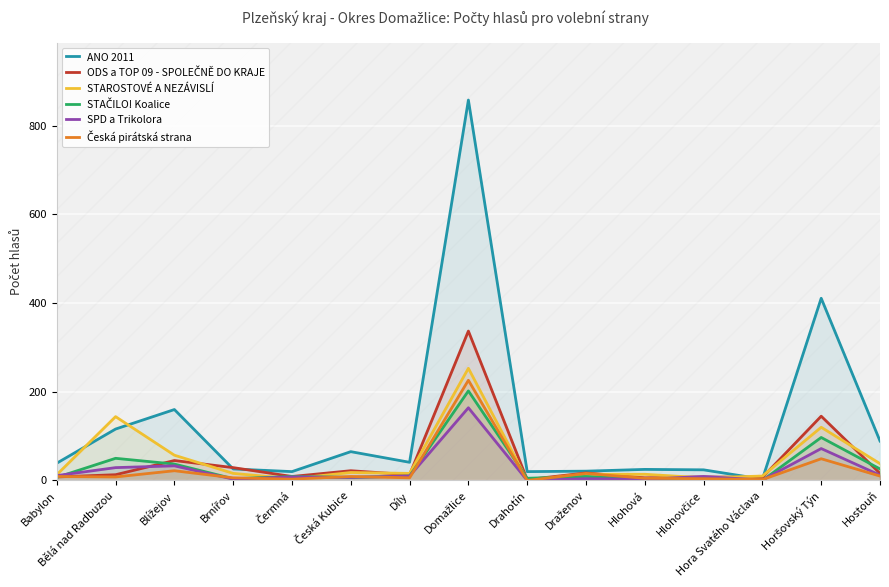

Between which two adjacent categories do ANO 2011 and ODS a TOP 09 - SPOLEČNĚ DO KRAJE first intersect?

Blížejov and Brnířov